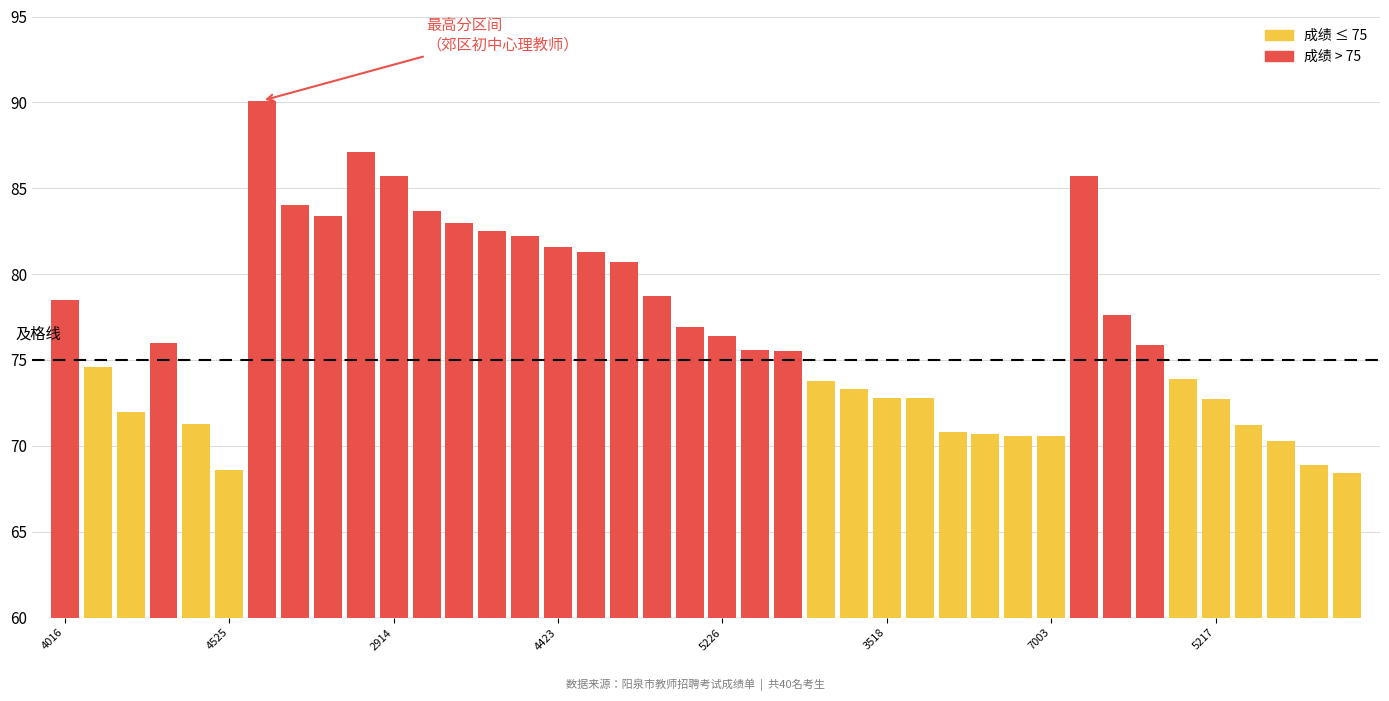

The value at 20233015226 is 20.9. True or false?

False